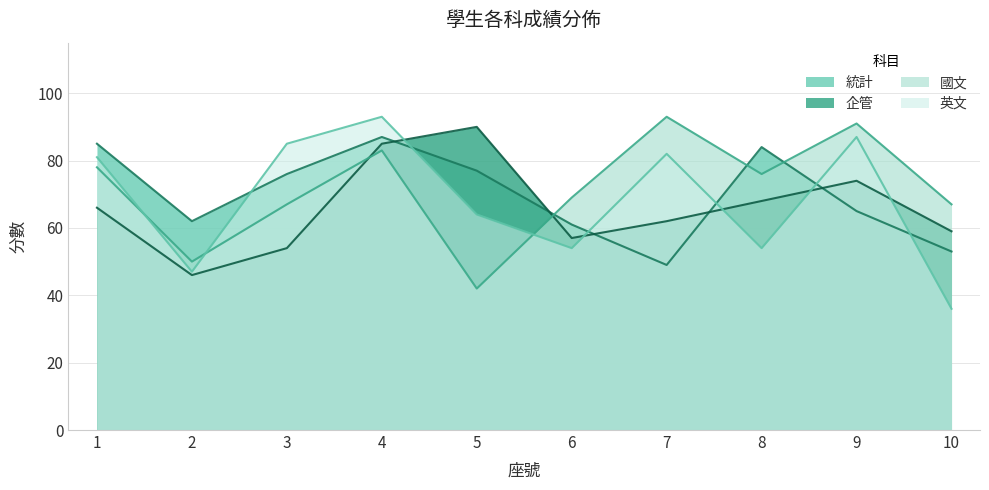

What is the highest value of the 統計 series?

87